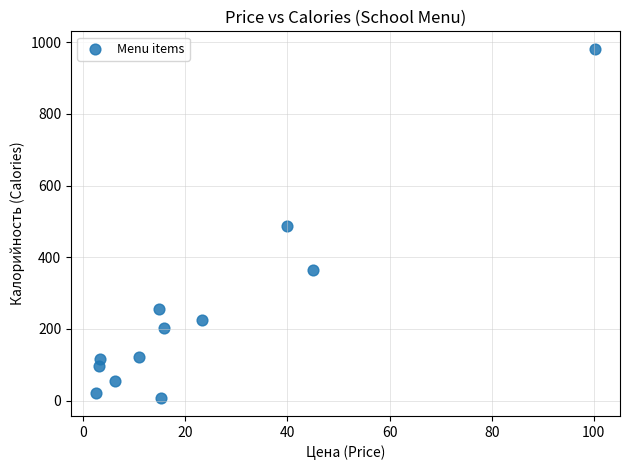

What is the range of Y values (max minus min)?

975.8